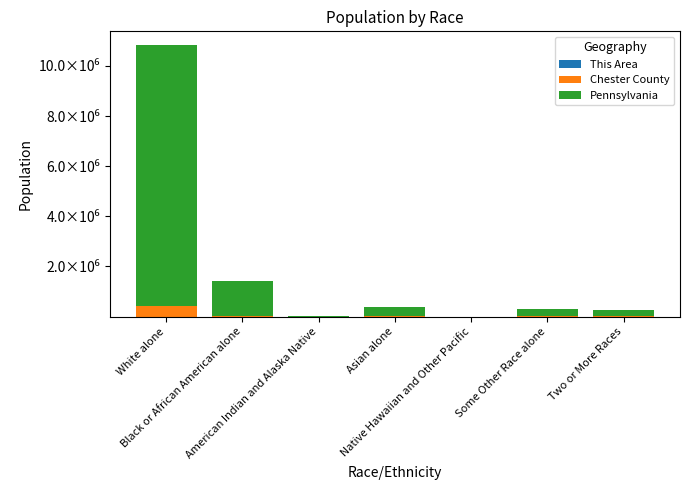

Are the bars horizontal?

No